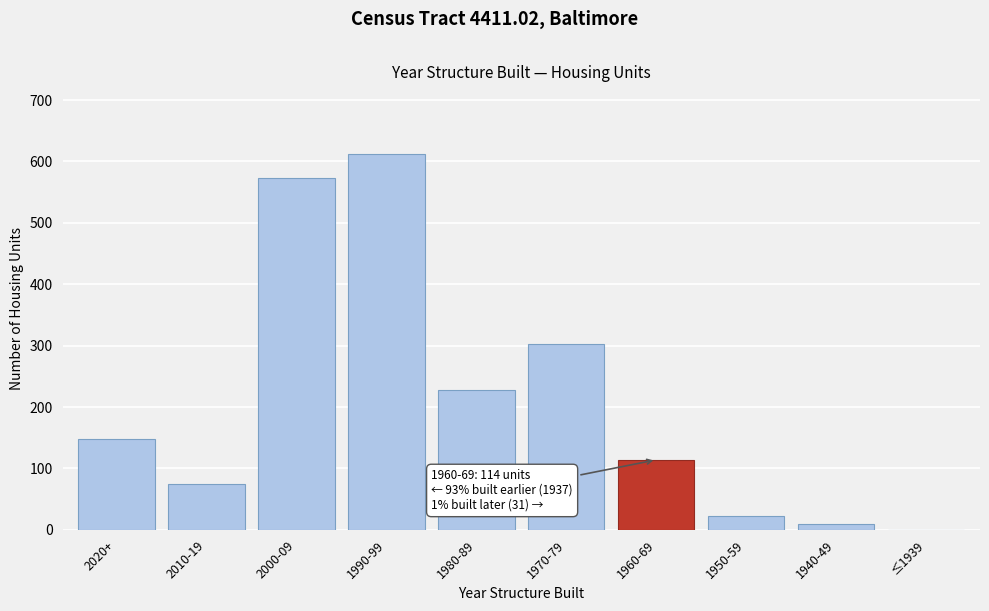

Reading left to right, list all the values displayed in this chart.

2020+=148	2010-19=74	2000-09=573	1990-99=612	1980-89=227	1970-79=303	1960-69=114	1950-59=22	1940-49=9	≤1939=0